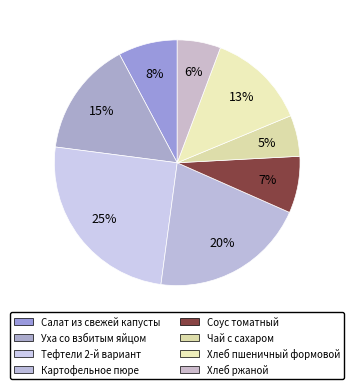

Combined, do Хлеб ржаной and Соус томатный account for over 50%?

No